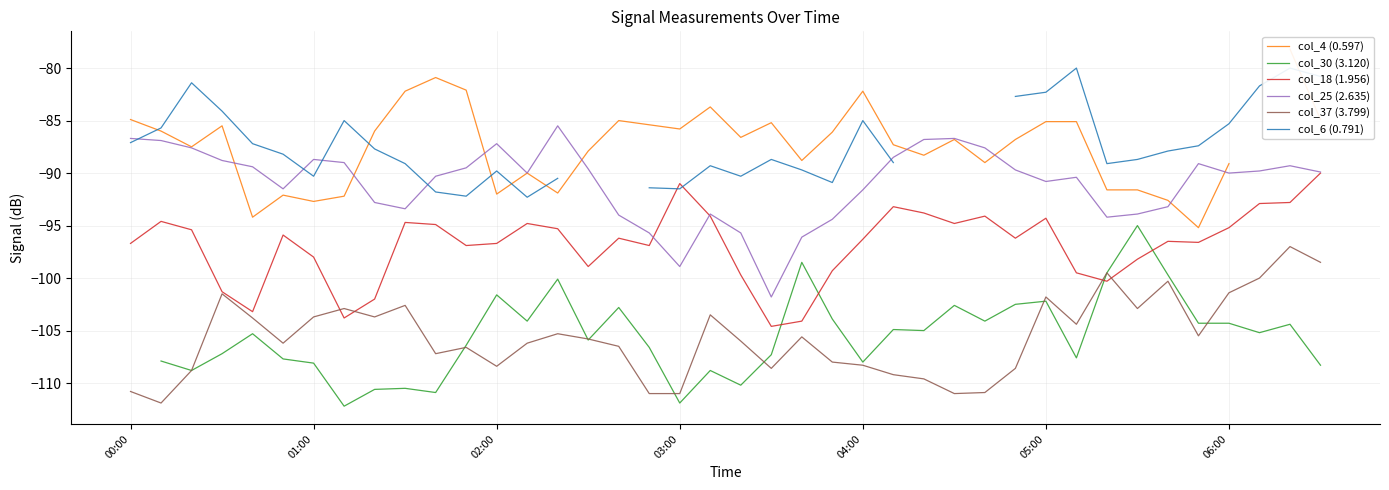

Count the number of data series in this chart.

6